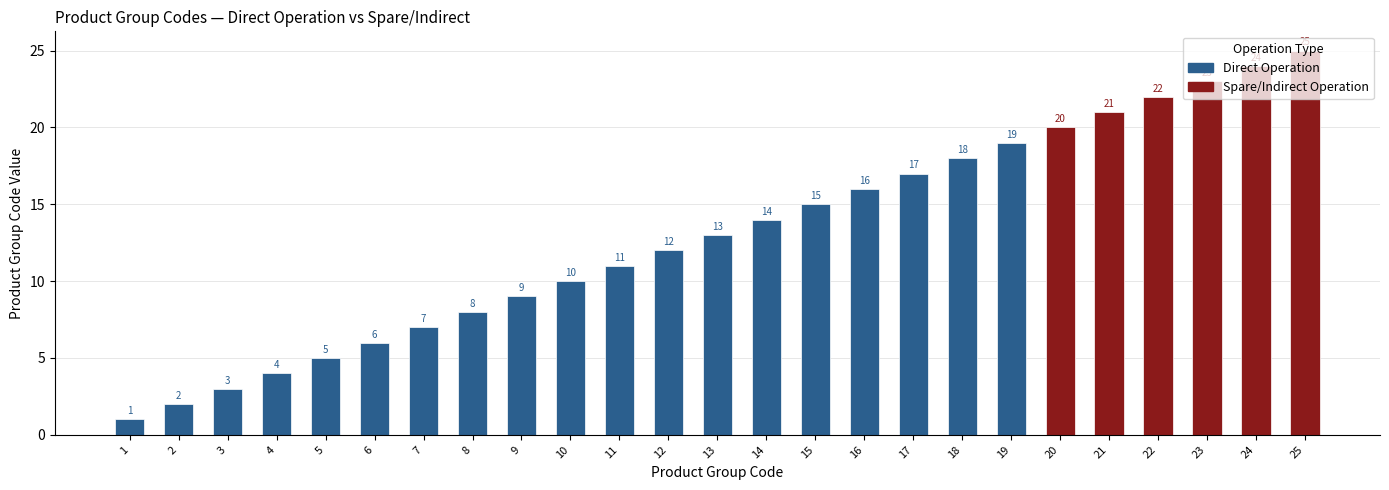

What is the approximate value of Direct Operation at 6, to the nearest 5?

5